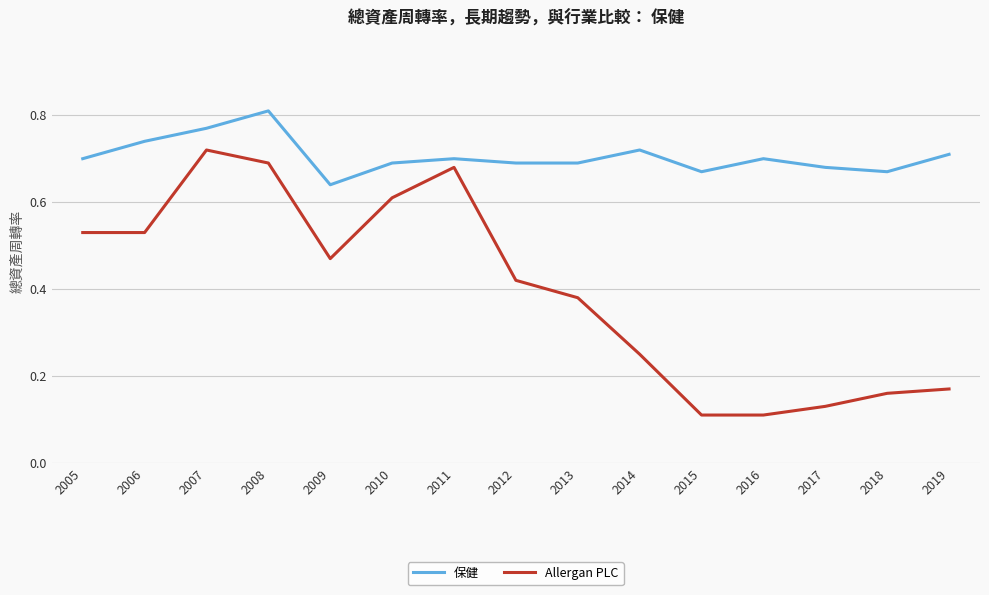

Where is 保健 nearest to the value 0?

2009